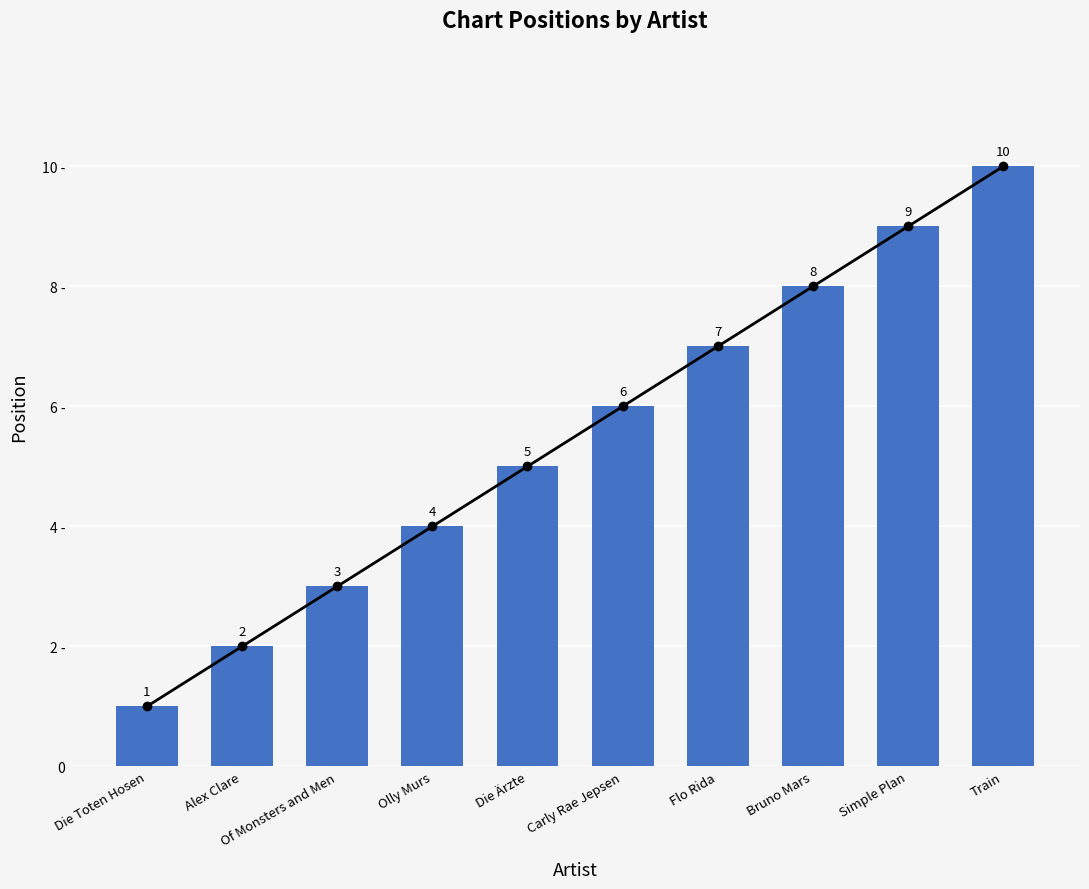

How many values exceed 6?

4